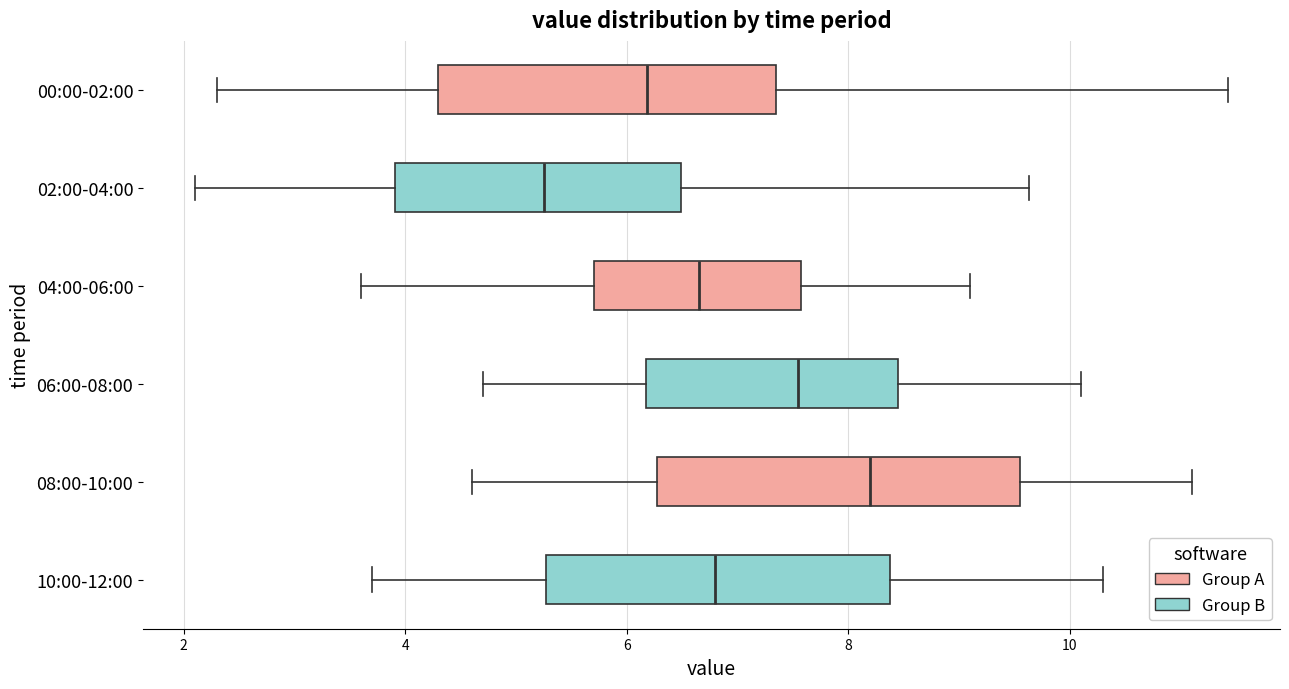

Where is the right edge of the box for 10:00-12:00 on the x-axis? The values are not printed on the chart, so give them approximately, as read against the axis.

8.4